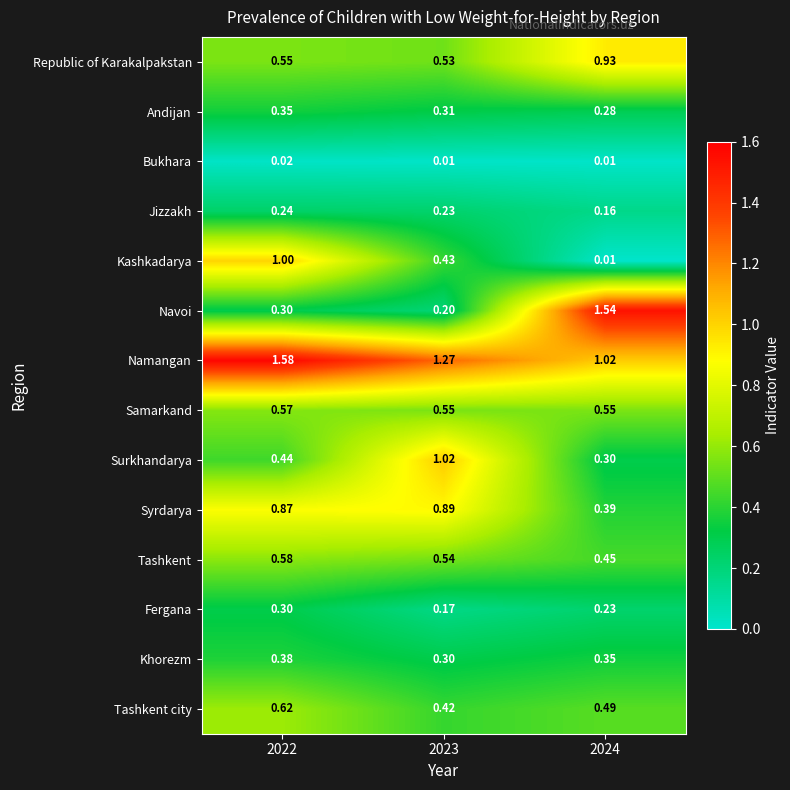

Rank the series at 2023 from highest to lowest value.

Namangan, Surkhandarya, Syrdarya, Samarkand, Tashkent, Republic of Karakalpakstan, Kashkadarya, Tashkent city, Andijan, Khorezm, Jizzakh, Navoi, Fergana, Bukhara